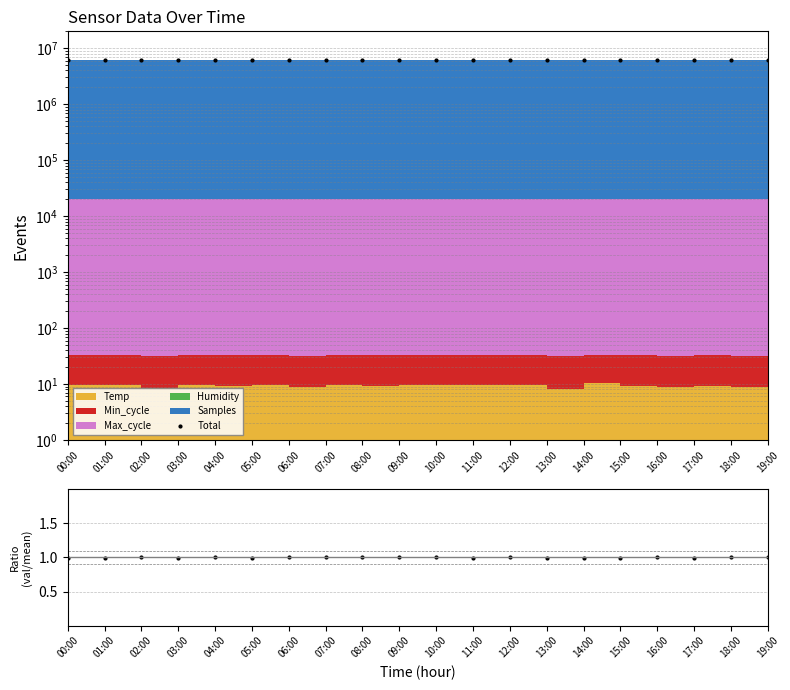

True or false: Ratio has more than 0 interior local peaks.

True